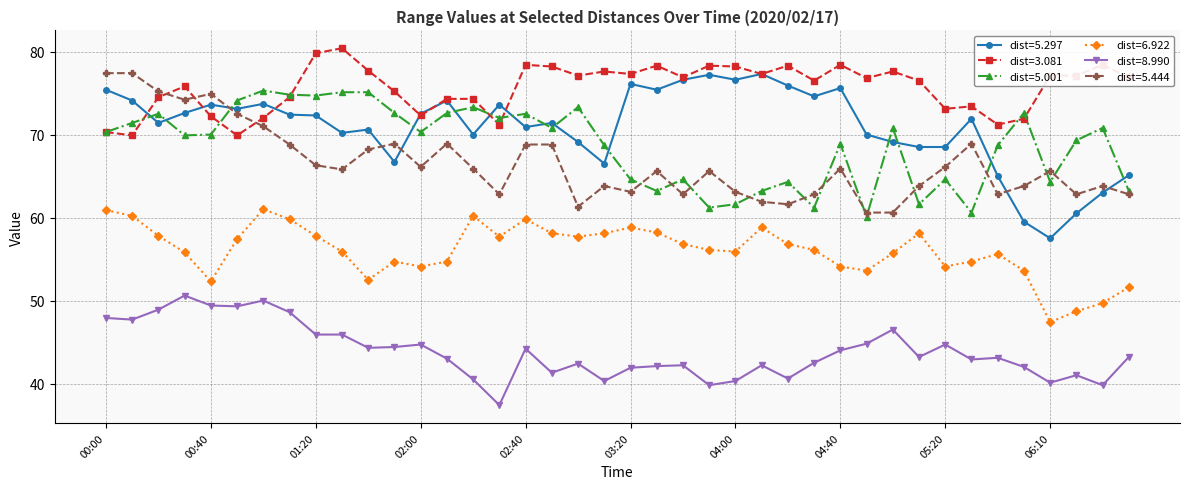

How many data points does each series have?

40